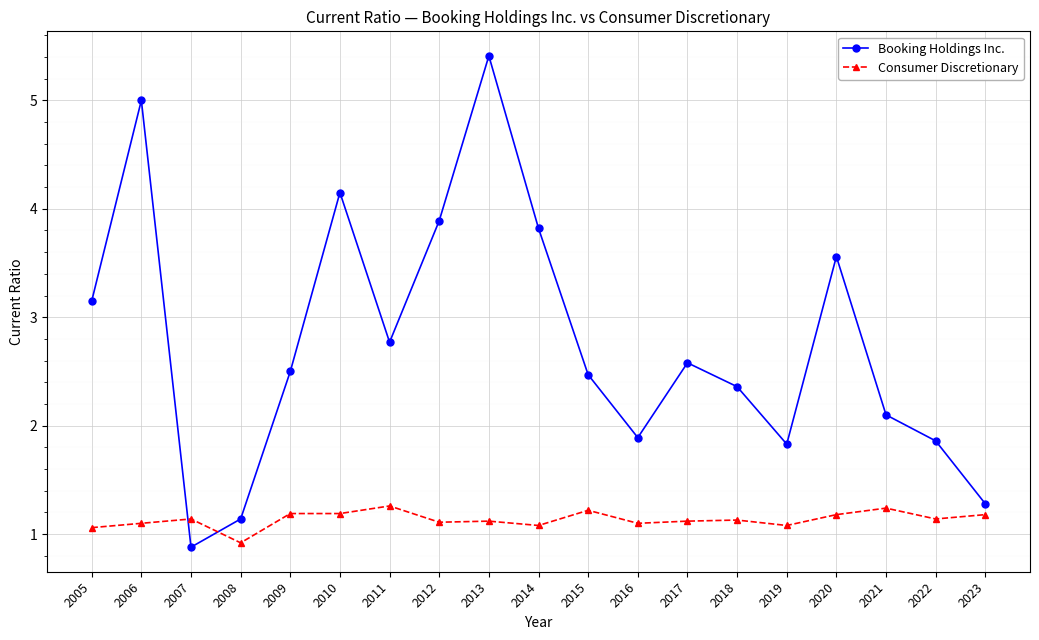

Which series has the largest total across all categories?

Booking Holdings Inc.